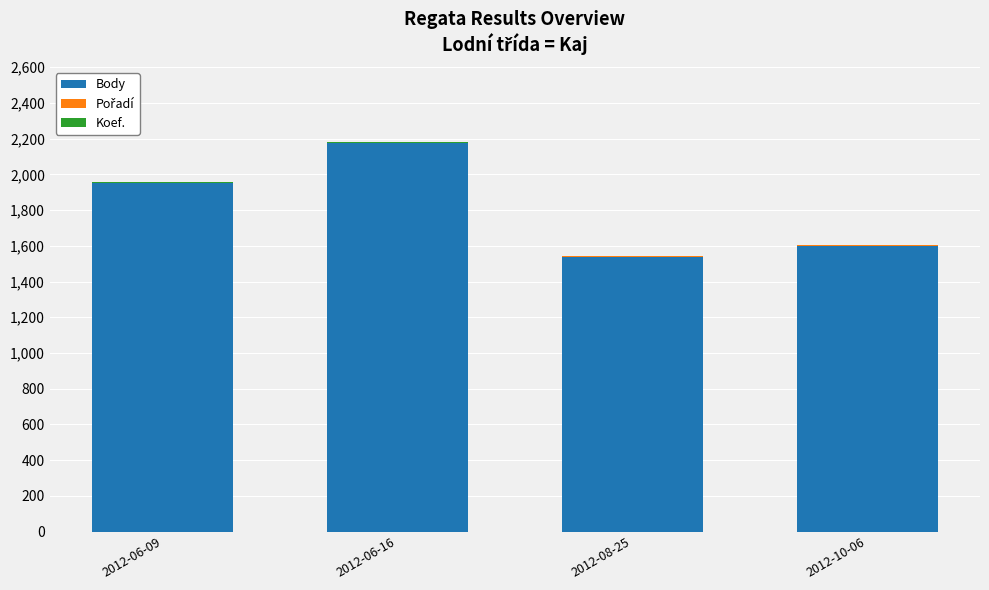

What is the highest value of the Body series?

2173